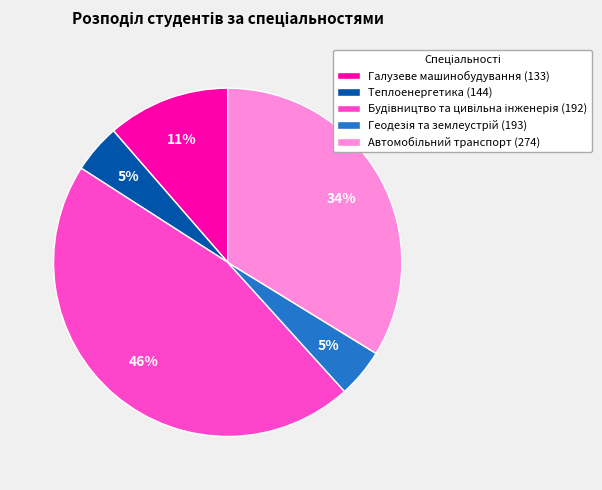

To the nearest percent, what portion does Теплоенергетика (144) represent?

5%